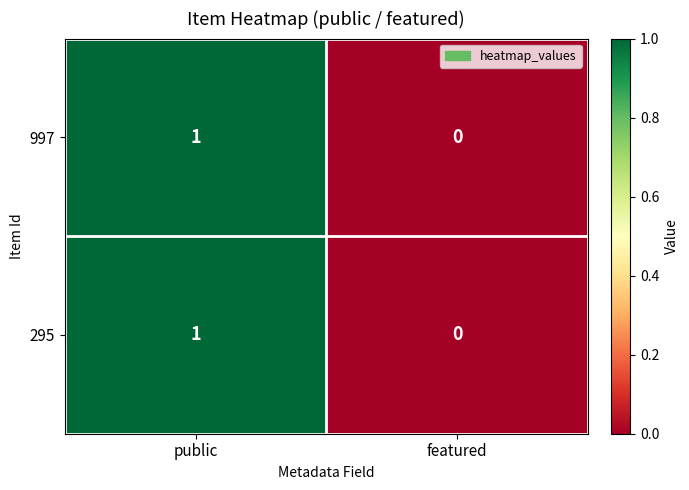

Which label corresponds to the smallest value in the chart?

featured